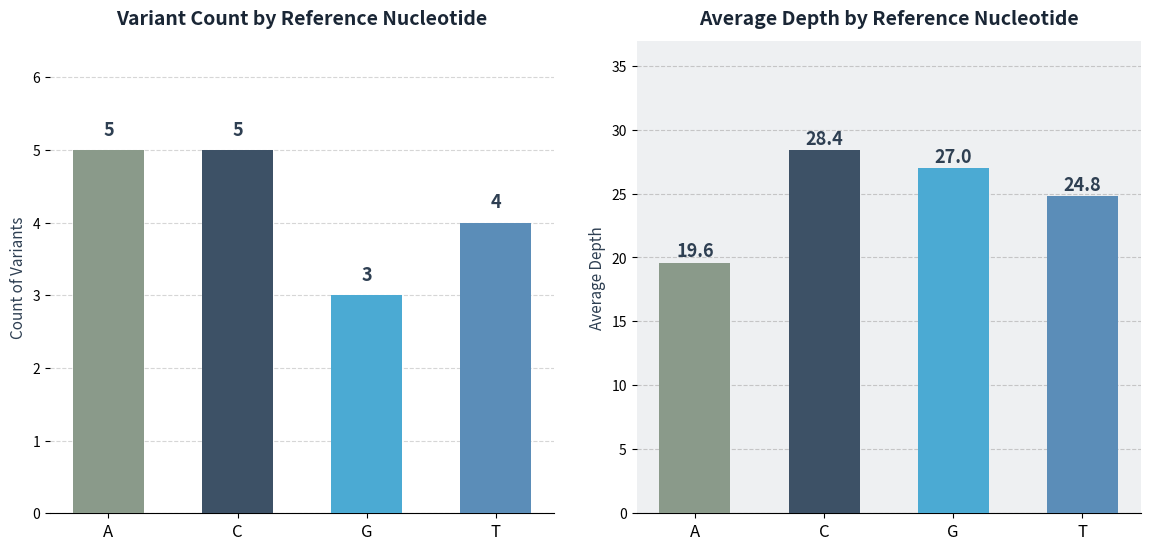

What position from the left is C?

2